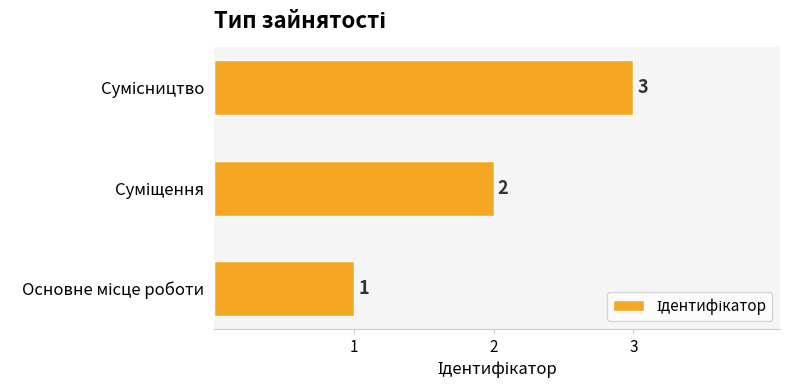

Count the values in the range 1 to 3.

3